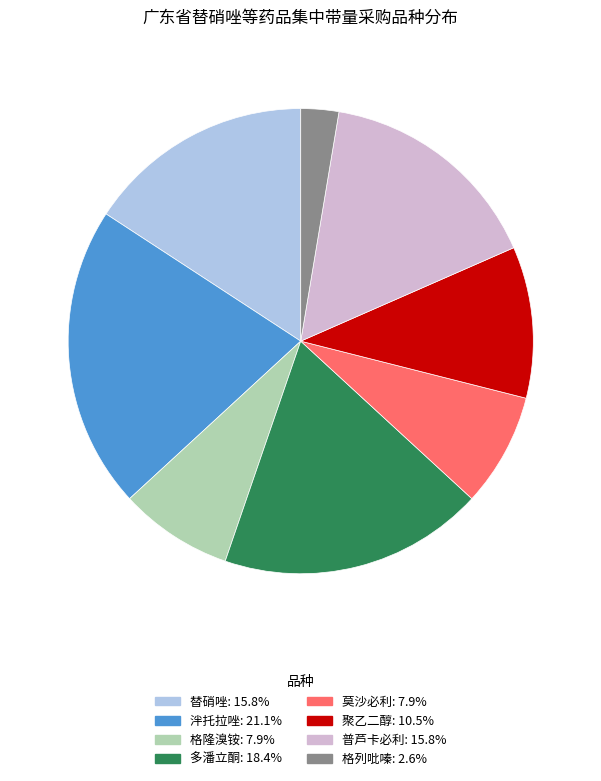

Is it true that 泮托拉唑 is 21% of the pie?

True